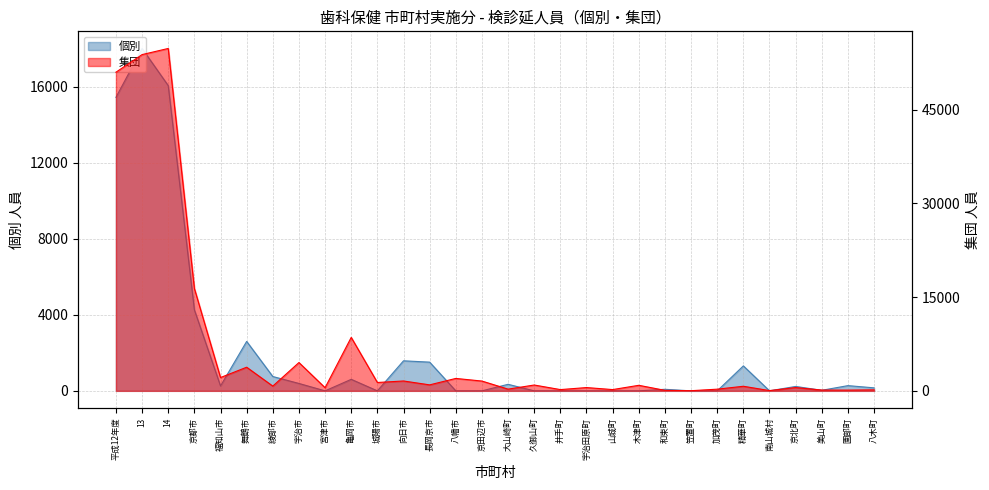

List the series in order of their peak value, highest first.

集団, 個別